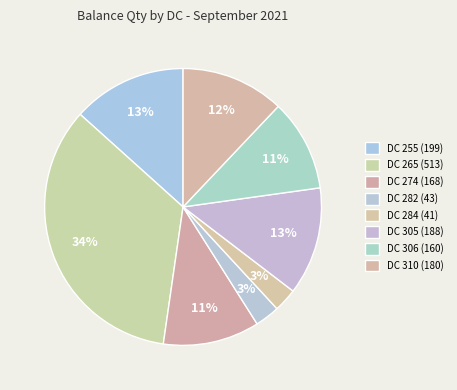

To the nearest percent, what is the difference between the DC 255 (199) and DC 274 (168) slice percentages?

2%